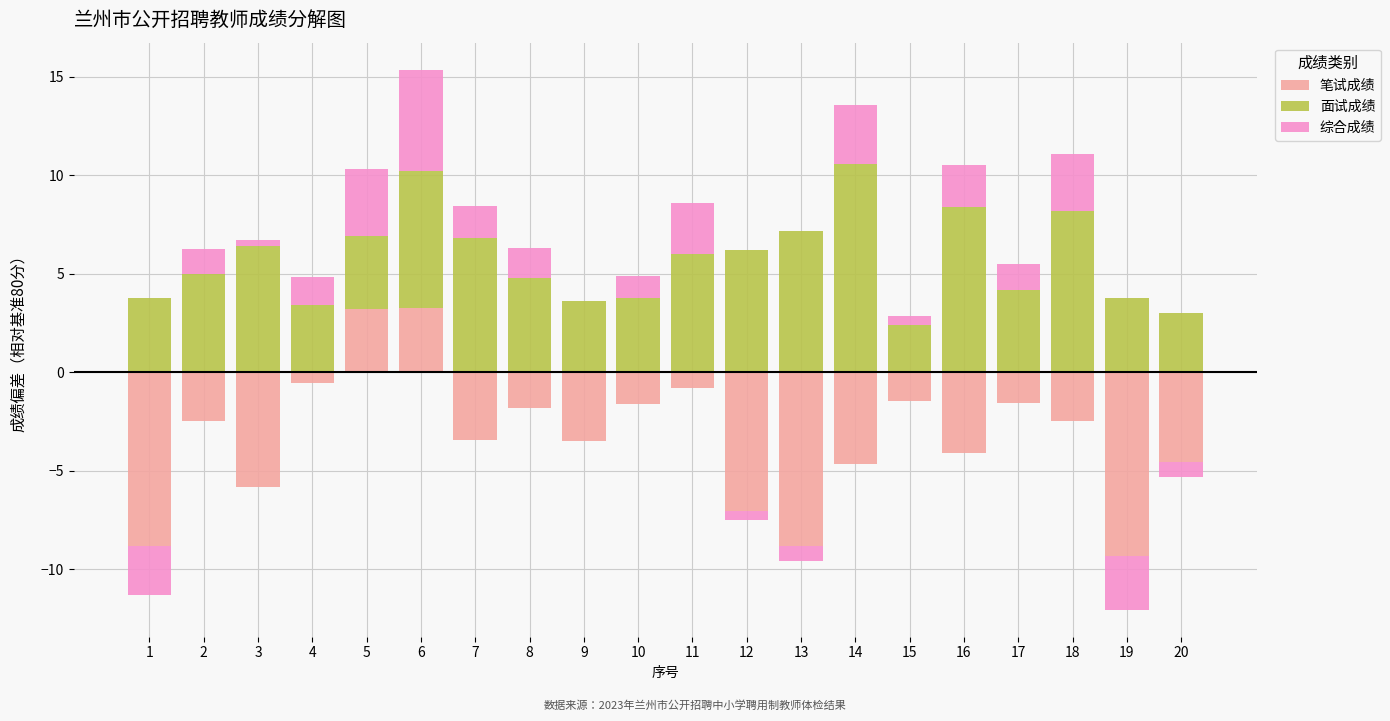

What is the maximum value for 面试成绩?

10.6